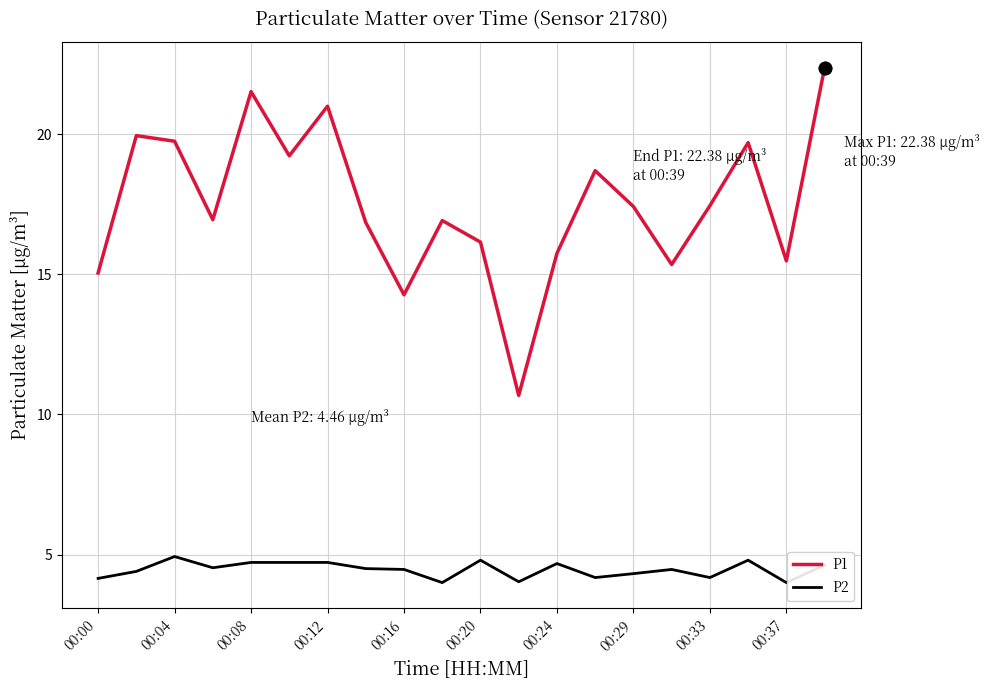

Which series has the largest range (max minus min)?

P1